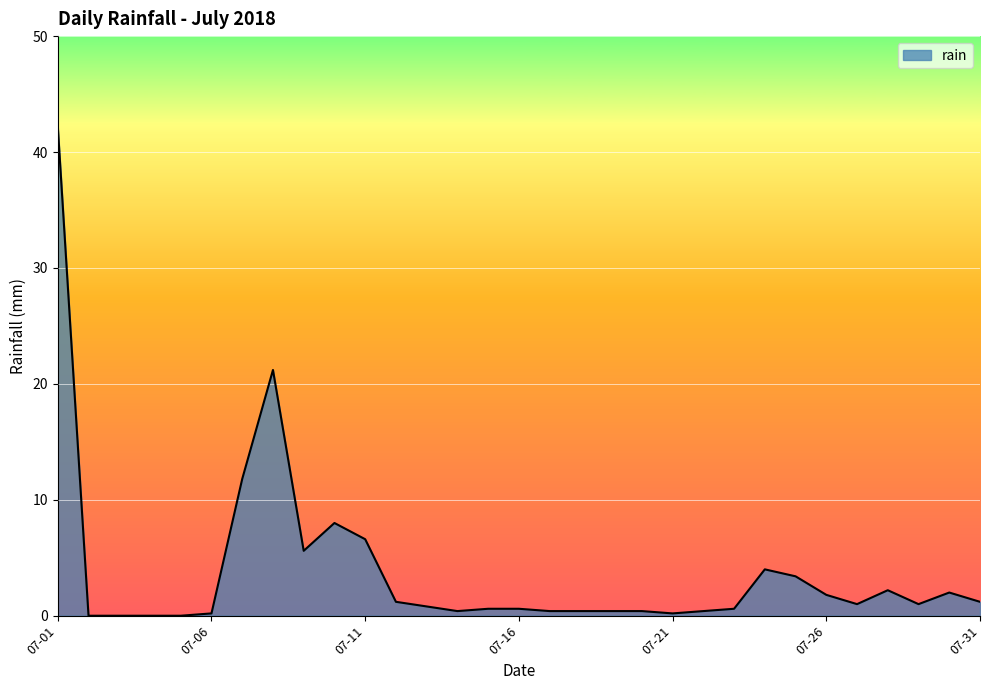

How many distinct data groups are displayed?

1